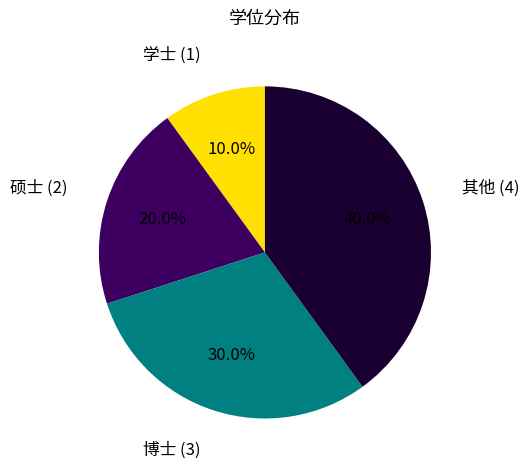

Is there a majority slice in this chart?

No